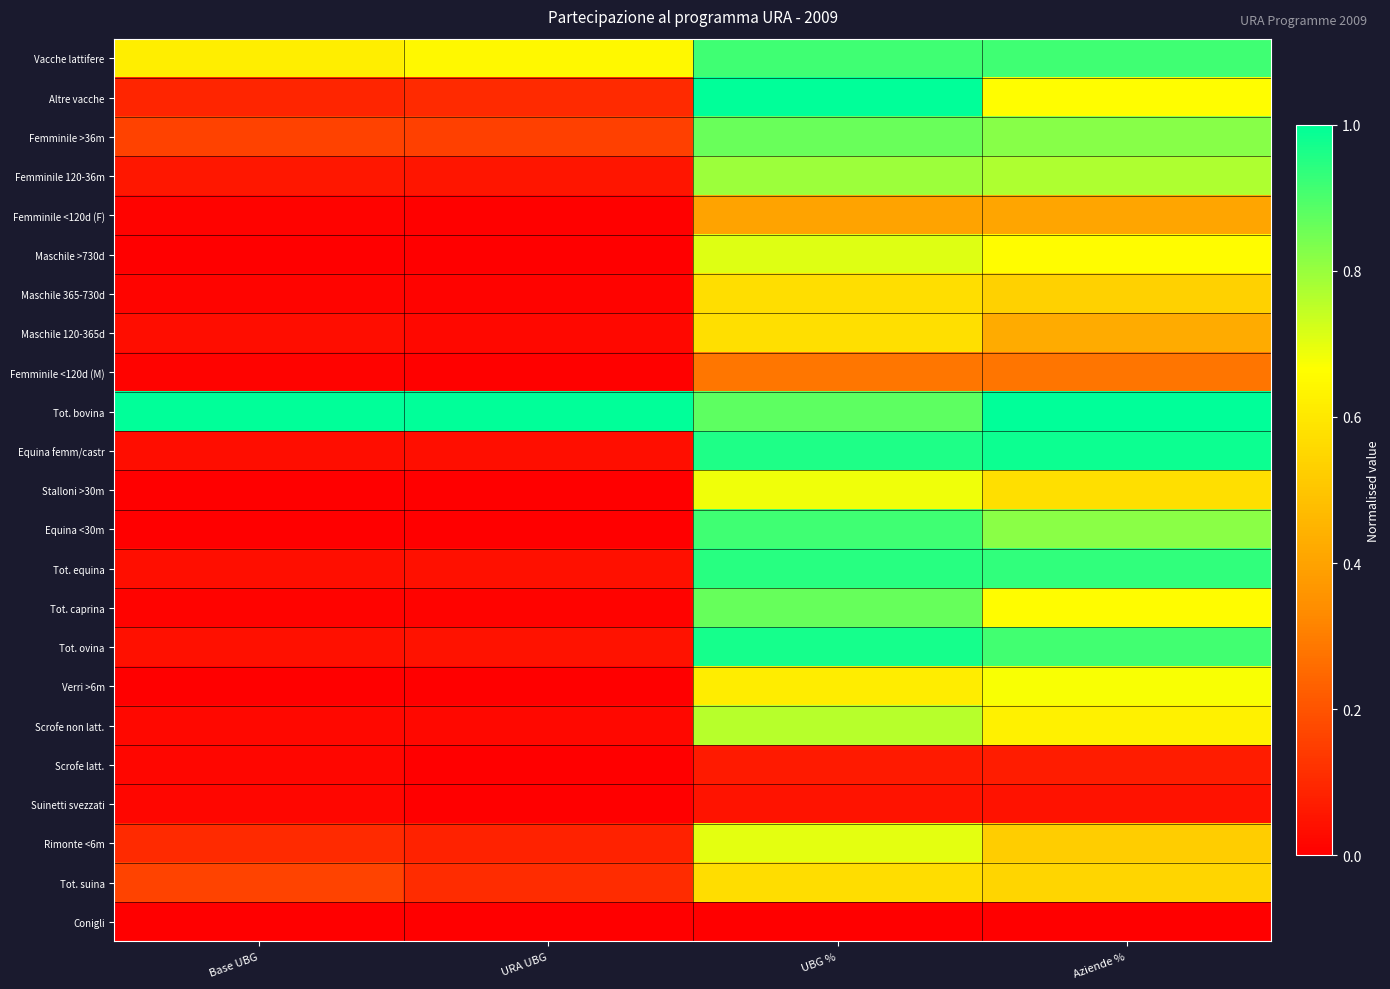

What is the difference between the highest and lowest values at Base UBG?

1.0